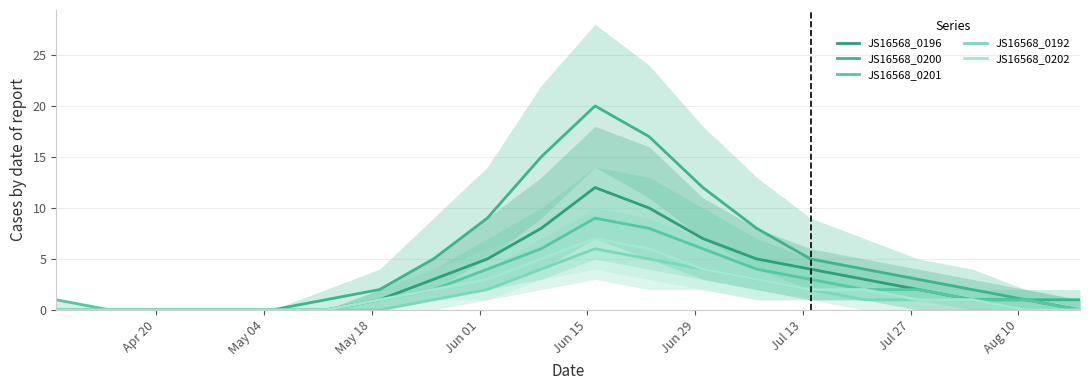

What is the value of the JS16568_0200 point at the 12th from the left?

17